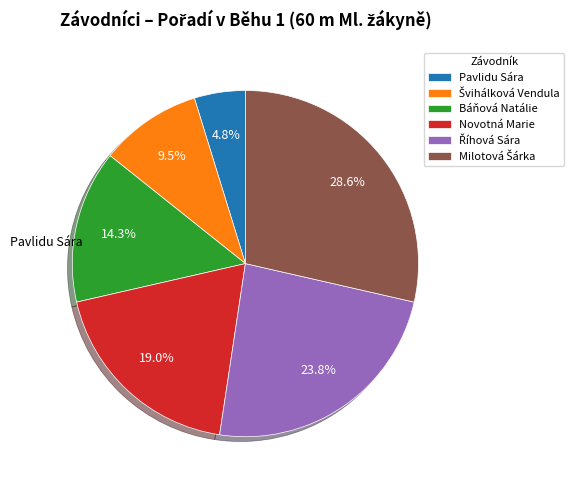

Does Báňová Natálie account for over 50% of the chart?

No